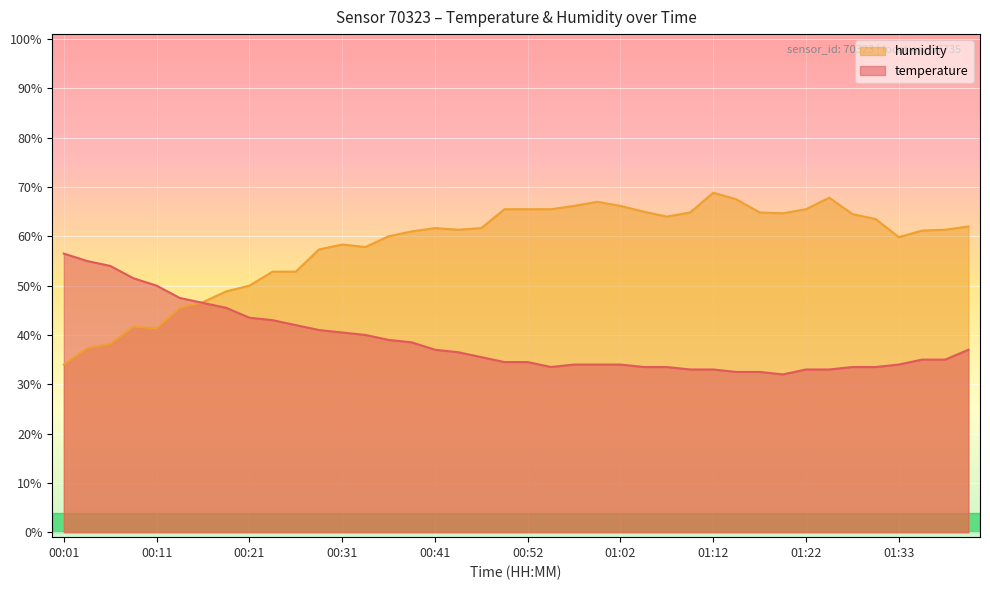

What is the value of the humidity point at the 35th from the left?

64.5